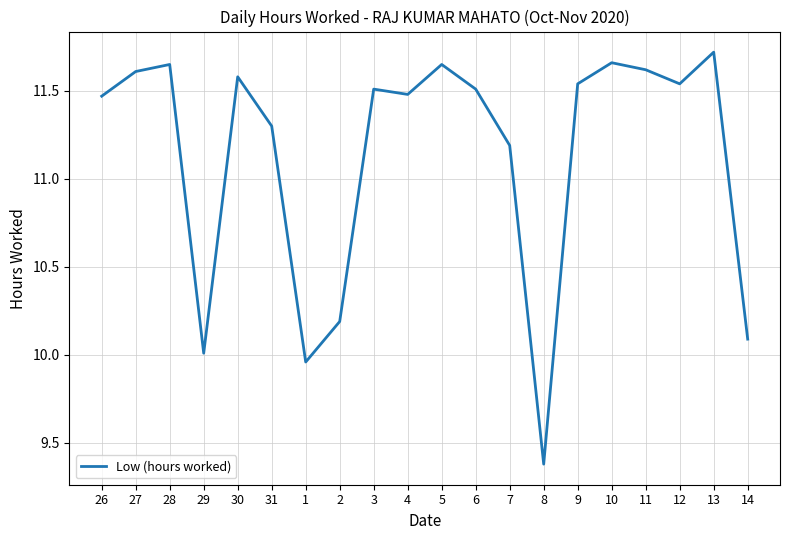

At which label is the value closest to 10?

29